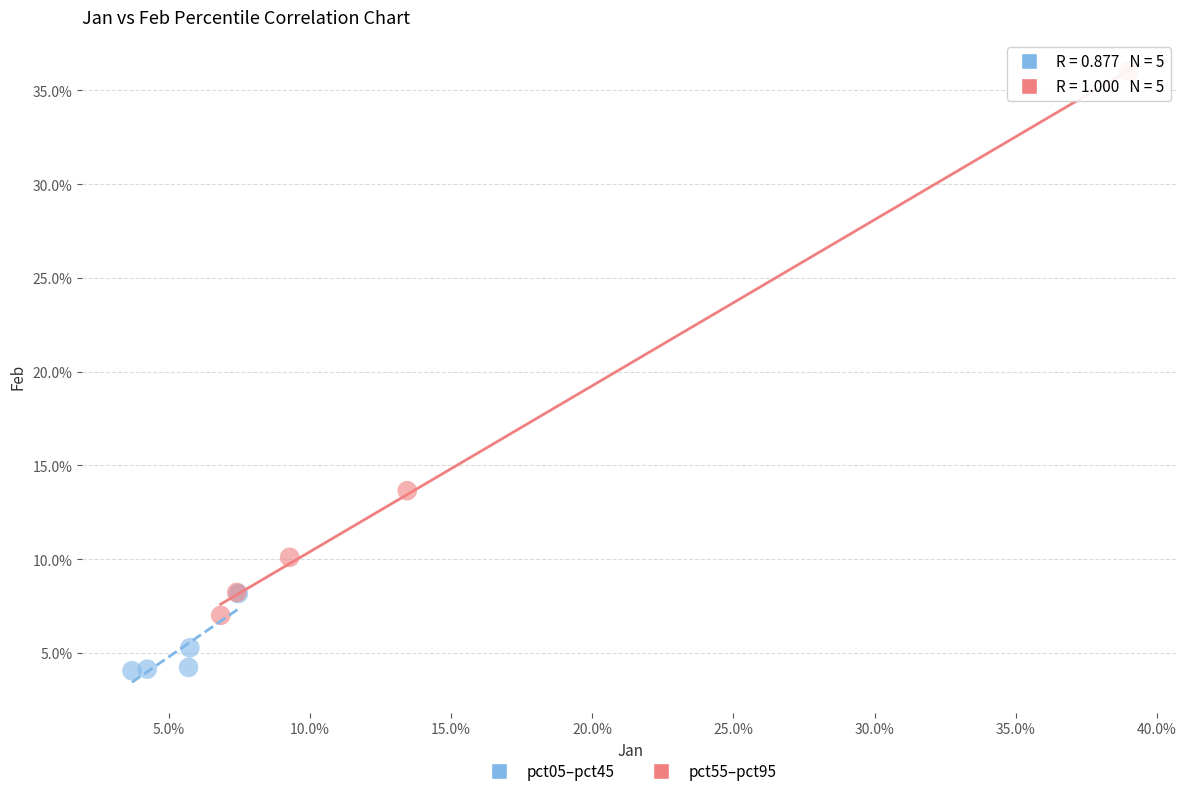

Which series has the widest spread of Y values?

pct55–pct95